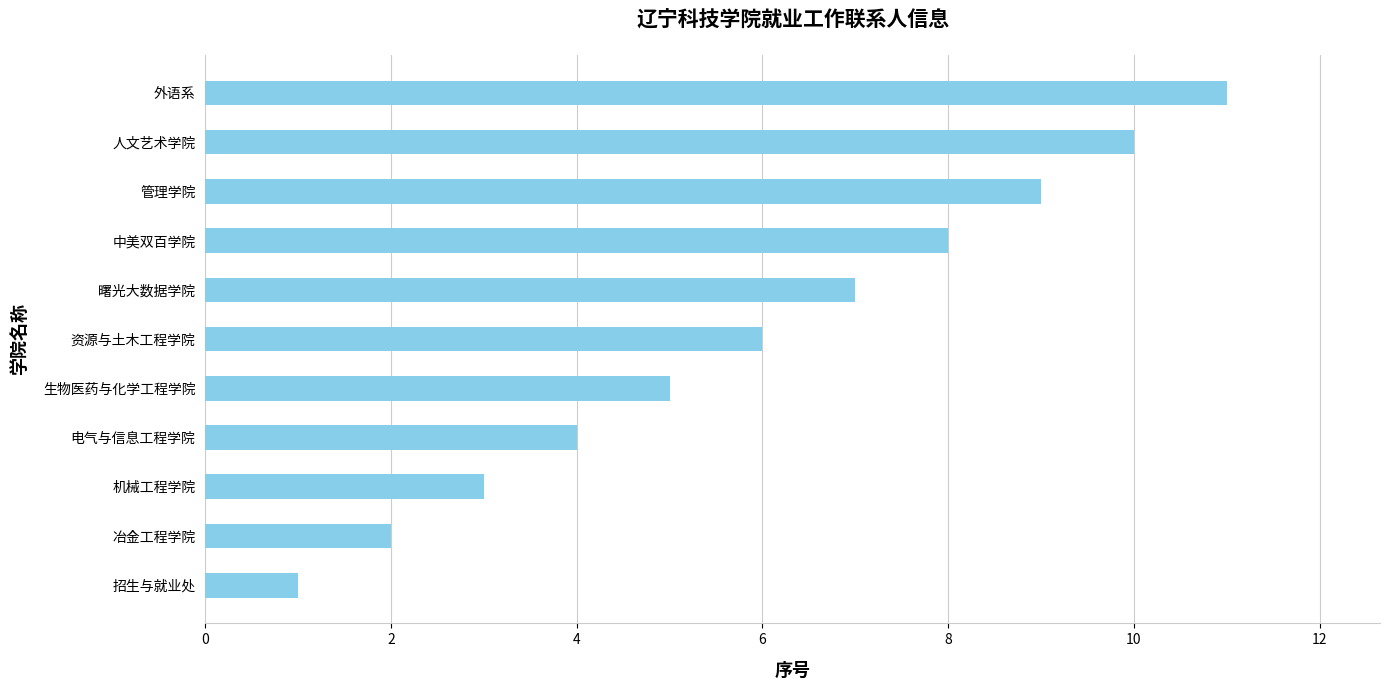

The chart shows a value of 6 at 人文艺术学院. True or false?

False